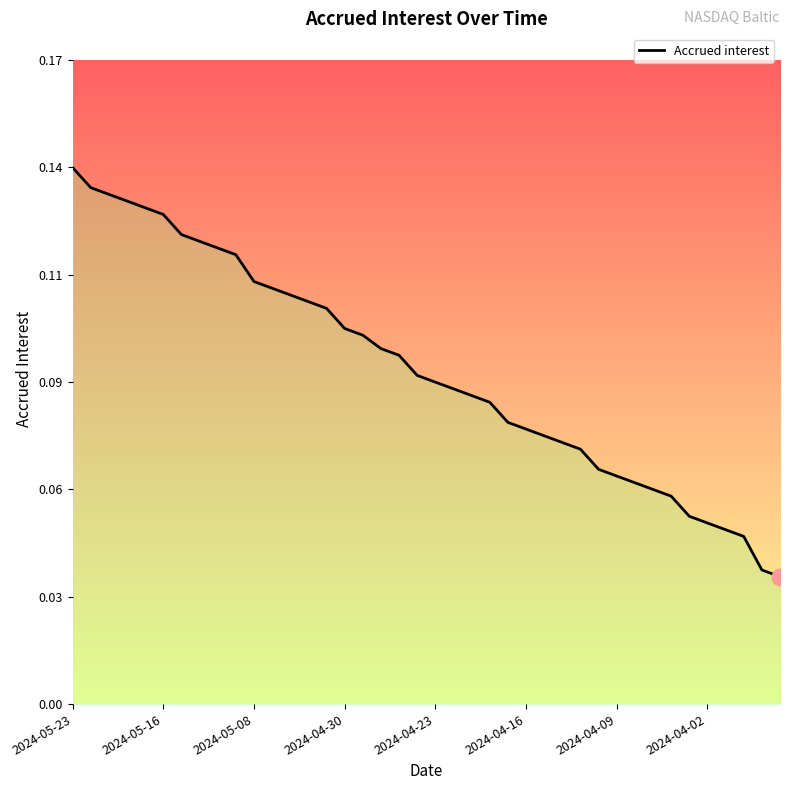

What is the maximum value shown in the chart?

0.1